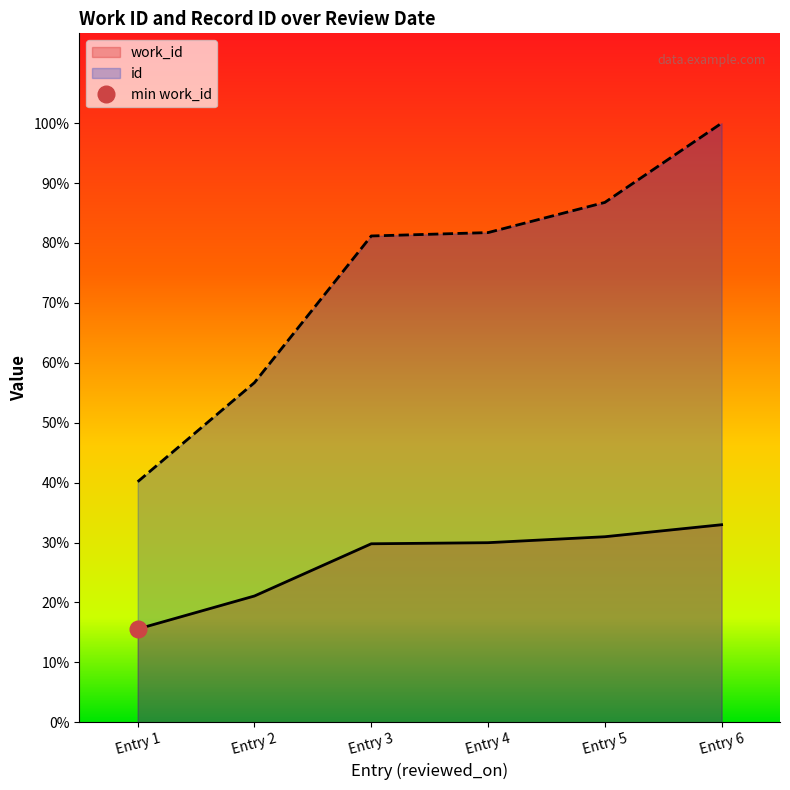

What are all the series names shown in the legend?

work_id, id